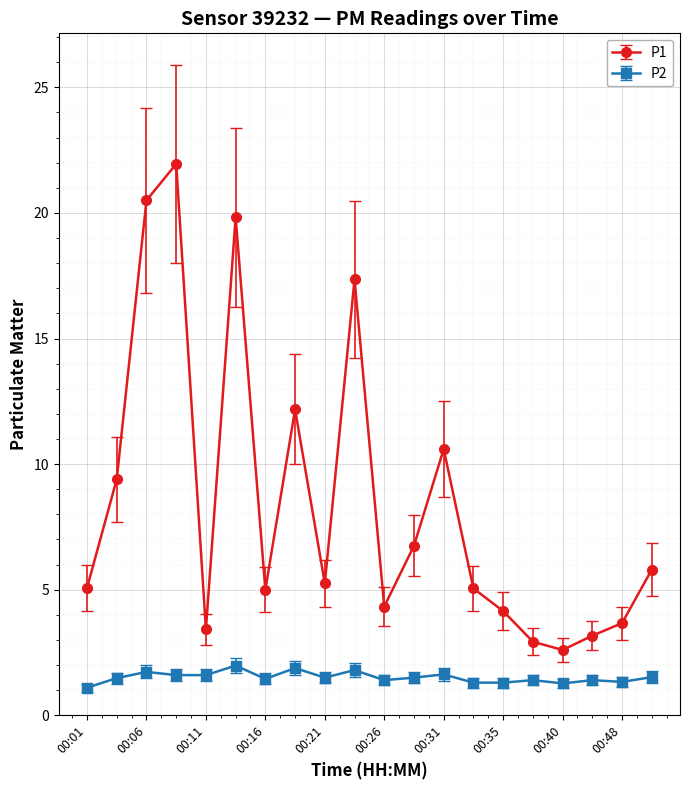

Which series has the largest total across all categories?

P1